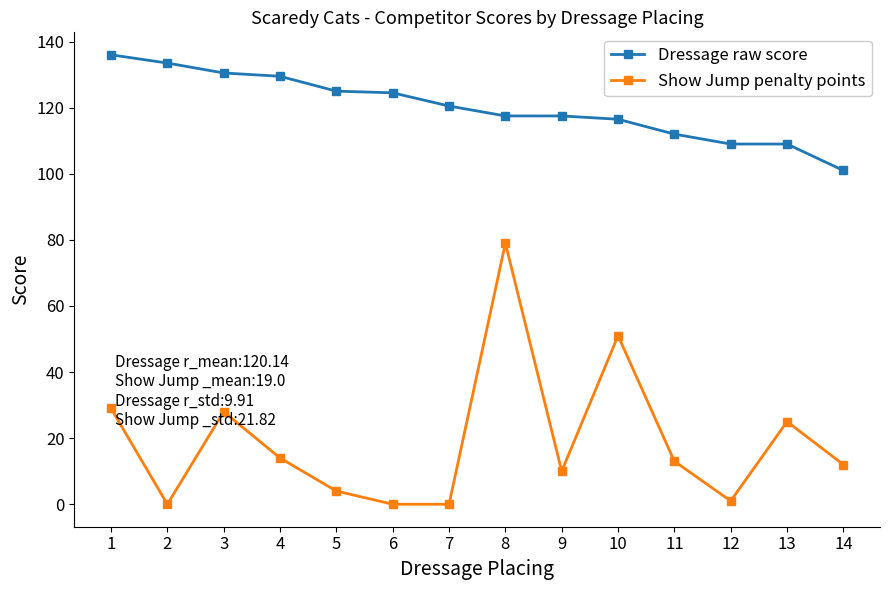

What is the value of the Dressage raw score point at the 6th from the left?

124.5